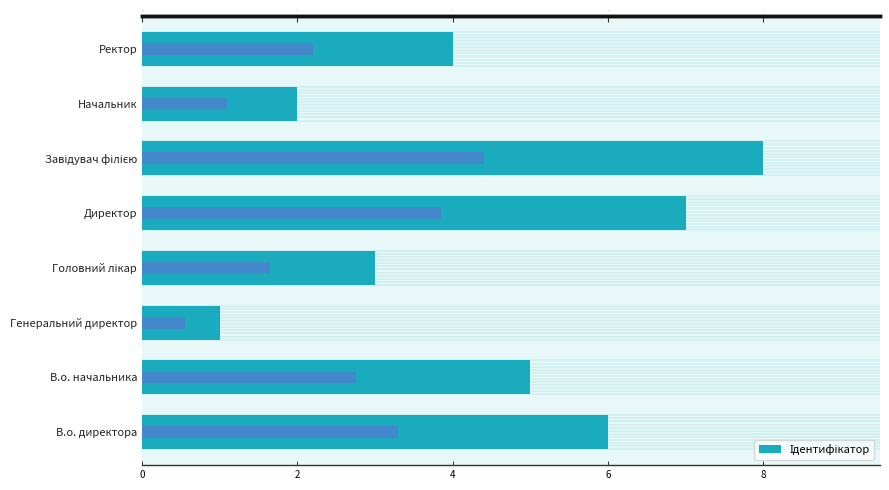

What is the approximate value at В.о. начальника?

5